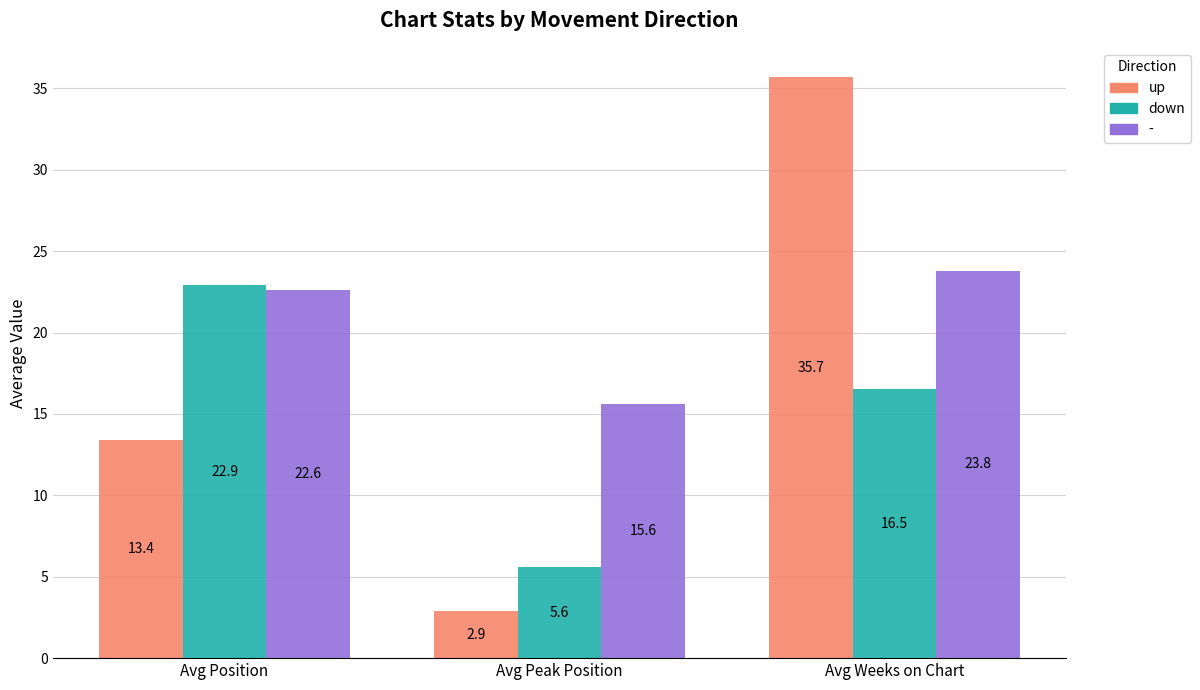

Is it true that up equals 56.3 at Avg Weeks on Chart?

False